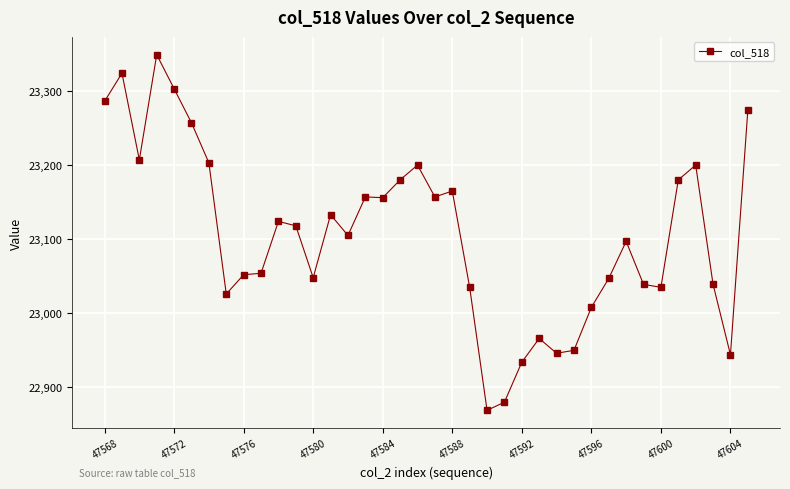

What is the minimum value shown in the chart?

22869